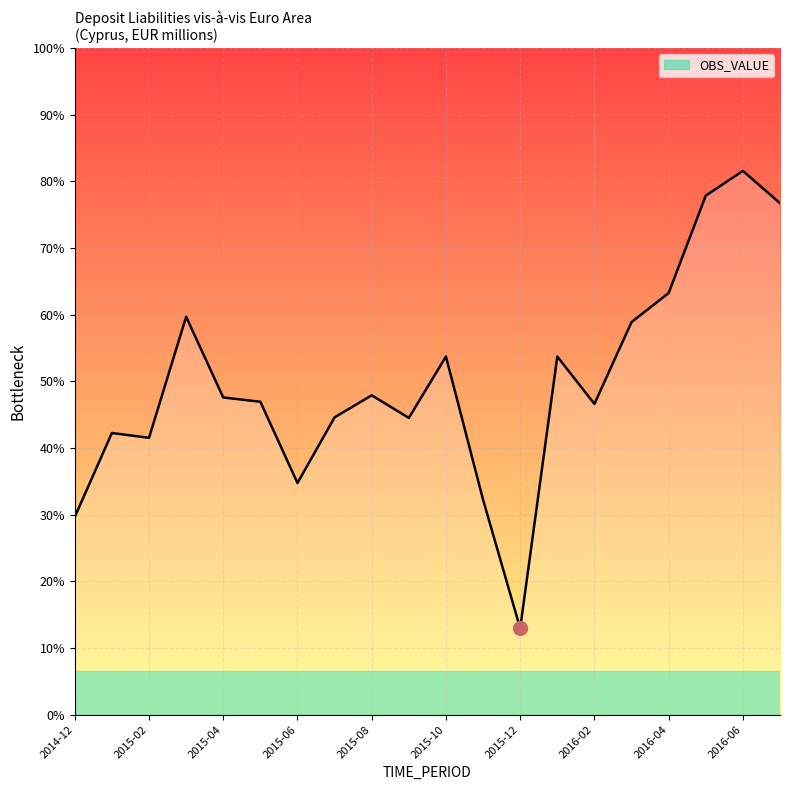

Where is the data nearest to the value 2430?

2015-04